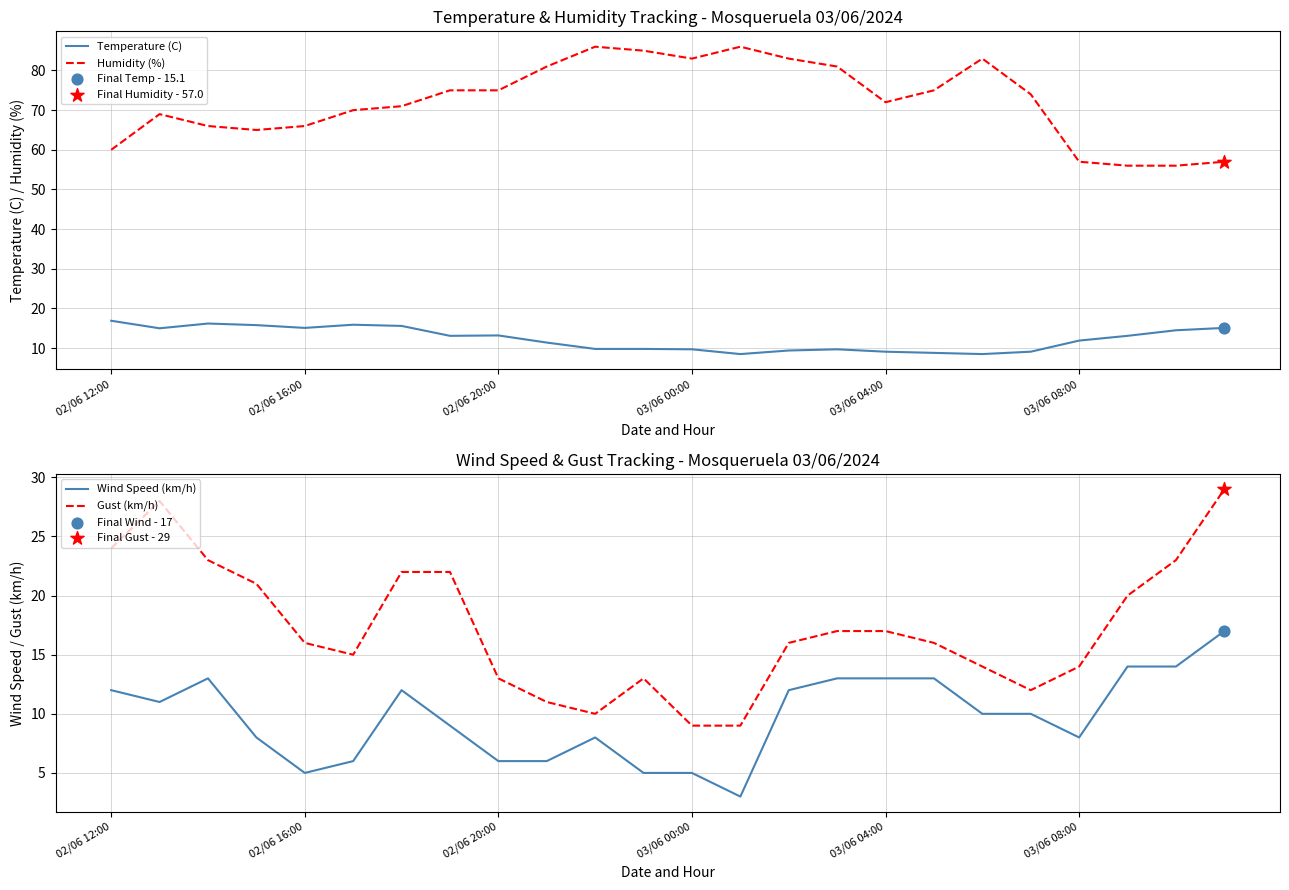

True or false: Humidity (%) has a value of 72.0 at 03/06 04:00.

True